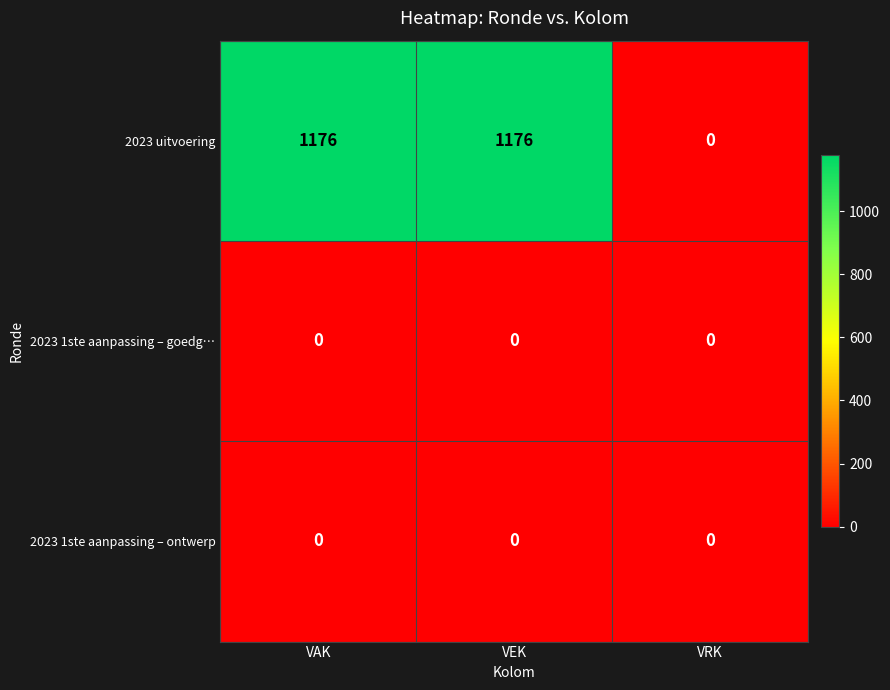

The 2023 uitvoering series shows 1176 at VEK. True or false?

True